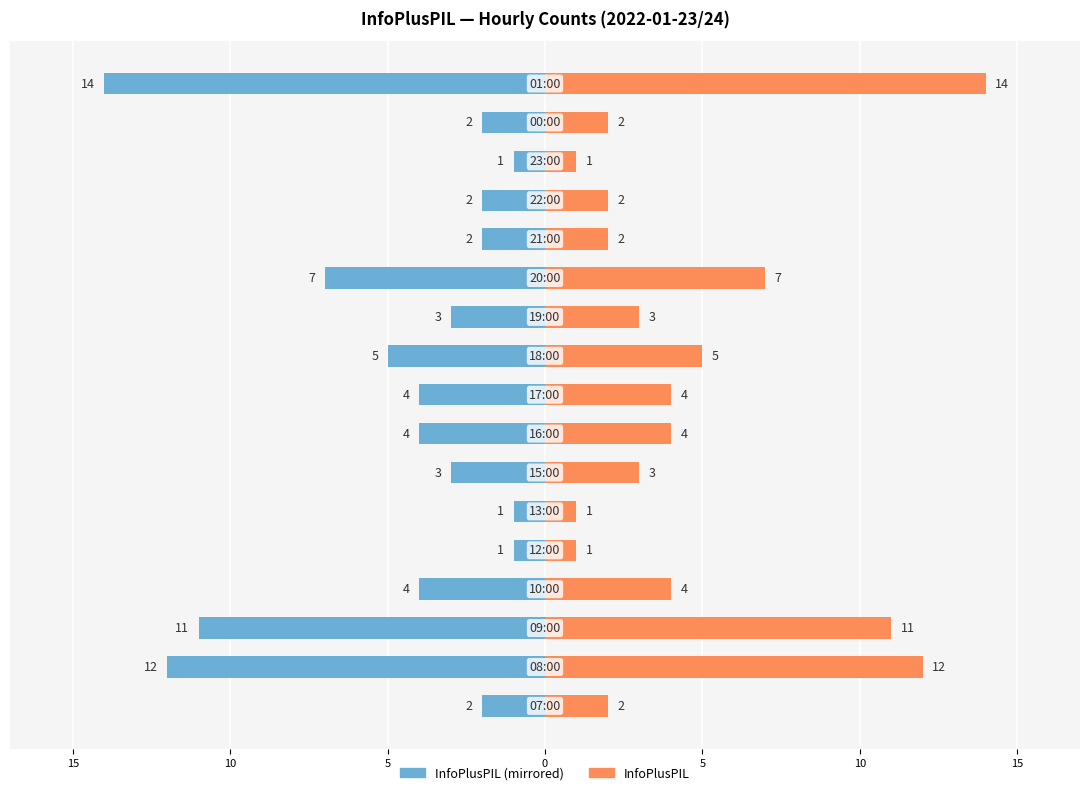

Reading left to right, transcribe all the data shown in this chart.

InfoPlusPIL (left): -2	-12	-11	-4	-1	-1	-3	-4	-4	-5	-3	-7	-2	-2	-1	-2	-14
InfoPlusPIL: 2	12	11	4	1	1	3	4	4	5	3	7	2	2	1	2	14